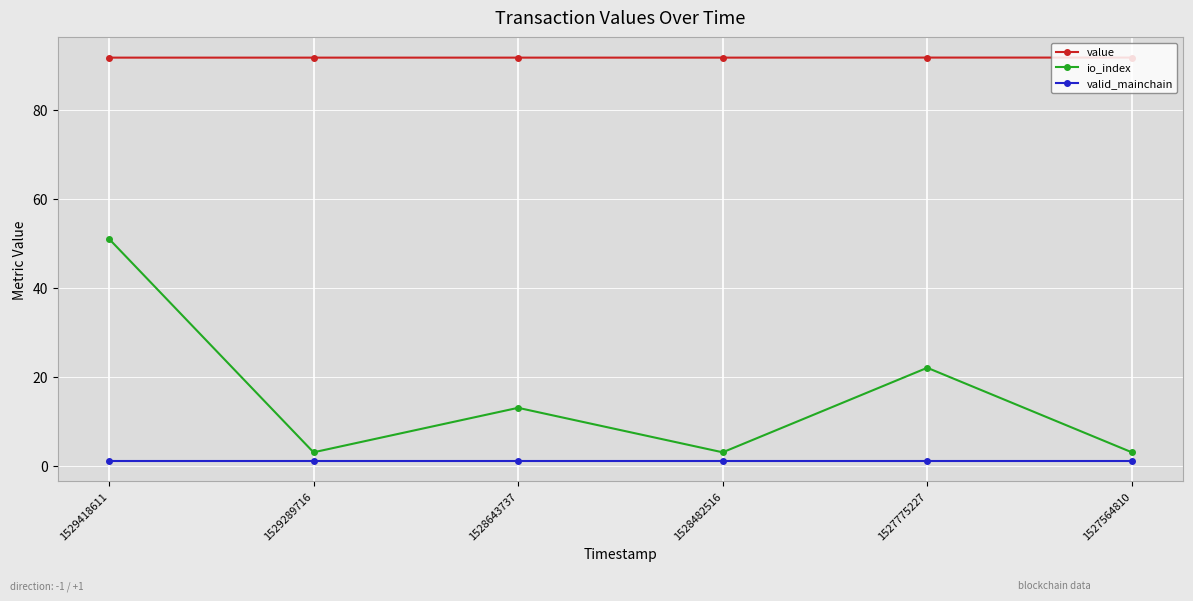

Where is io_index nearest to the value 27?

1527775227